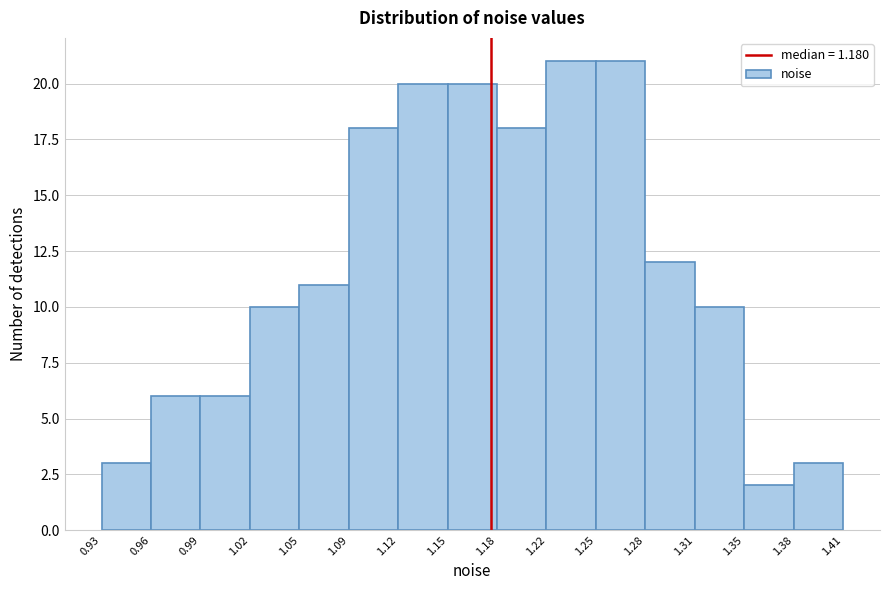

How tall is the bar that spans 0.96 to 0.99 on the x-axis? The values are not printed on the chart, so give them approximately, as read against the axis.

6